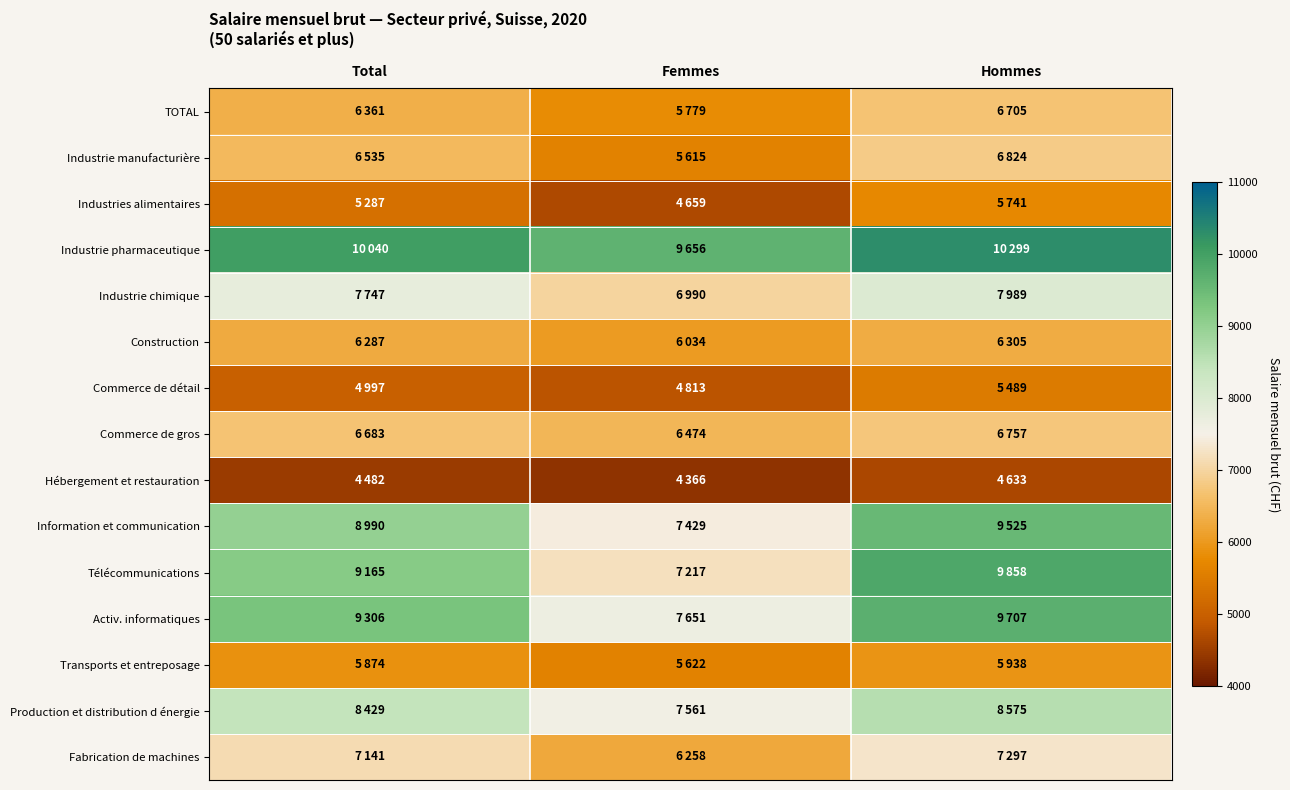

Reading left to right, what are all the values shown in this chart?

TOTAL: Total=6361	Femmes=5779	Hommes=6705
Industrie manufacturière: Total=6535	Femmes=5615	Hommes=6824
Industries alimentaires: Total=5287	Femmes=4659	Hommes=5741
Industrie pharmaceutique: Total=10040	Femmes=9656	Hommes=10299
Industrie chimique: Total=7747	Femmes=6990	Hommes=7989
Construction: Total=6287	Femmes=6034	Hommes=6305
Commerce de détail: Total=4997	Femmes=4813	Hommes=5489
Commerce de gros: Total=6683	Femmes=6474	Hommes=6757
Hébergement et restauration: Total=4482	Femmes=4366	Hommes=4633
Information et communication: Total=8990	Femmes=7429	Hommes=9525
Télécommunications: Total=9165	Femmes=7217	Hommes=9858
Activ. informatiques: Total=9306	Femmes=7651	Hommes=9707
Transports et entreposage: Total=5874	Femmes=5622	Hommes=5938
Production et distribution d énergie: Total=8429	Femmes=7561	Hommes=8575
Fabrication de machines: Total=7141	Femmes=6258	Hommes=7297